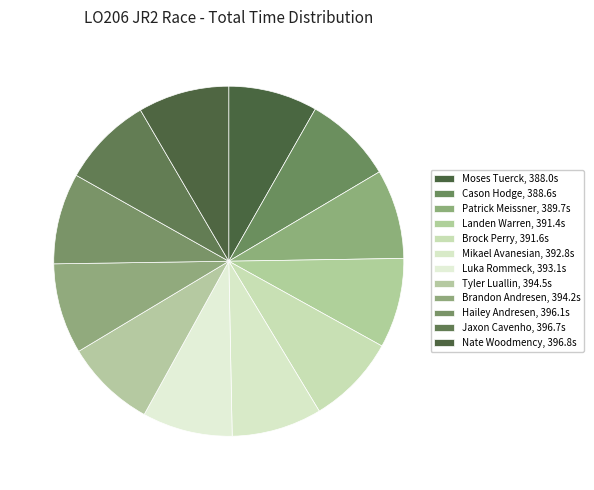

How many slices are in this pie chart?

12